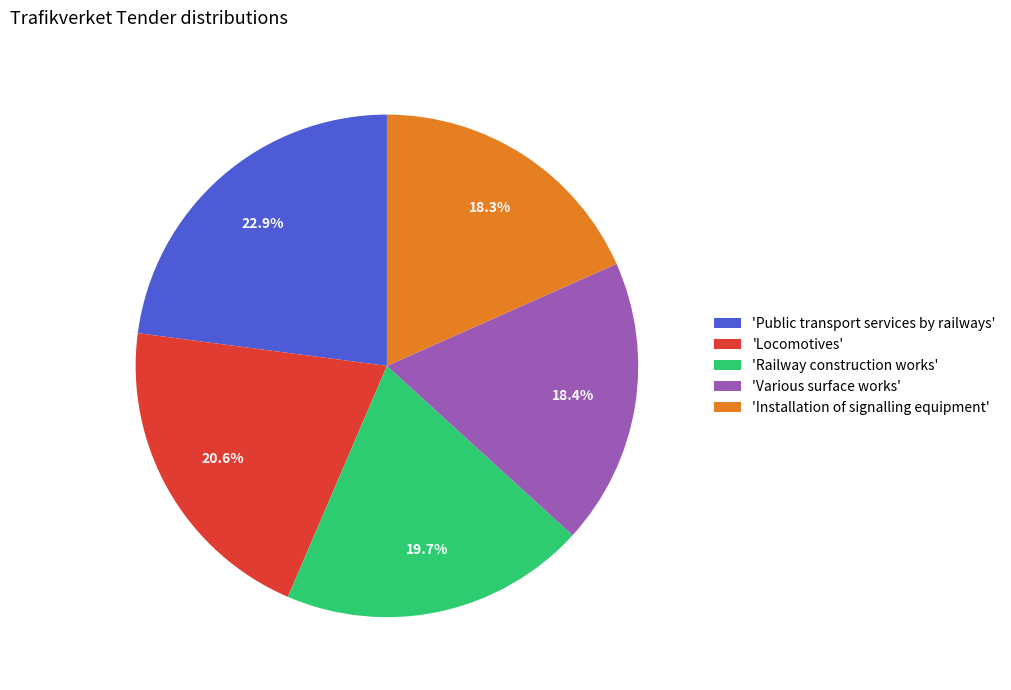

What portion of the pie excludes 'Railway construction works'?

80.3%